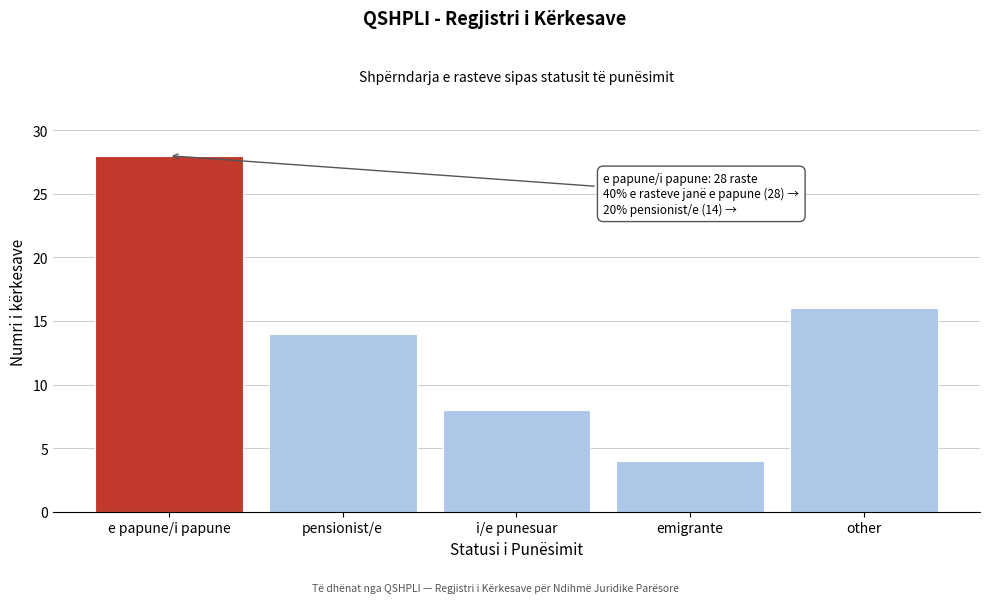

Reading left to right, what are all the values shown in this chart?

e papune/i papune=28	pensionist/e=14	i/e punesuar=8	emigrante=4	other=16